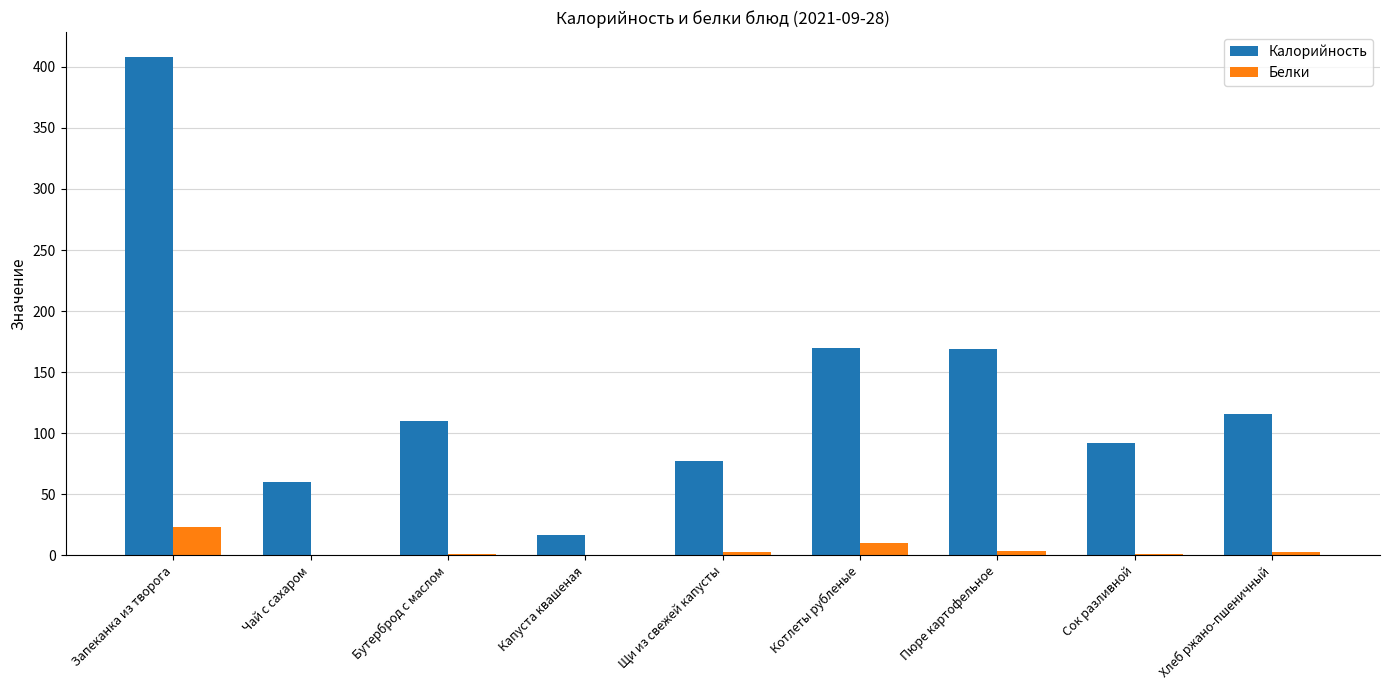

What value does the Калорийность series have at Котлеты рубленые?

169.7